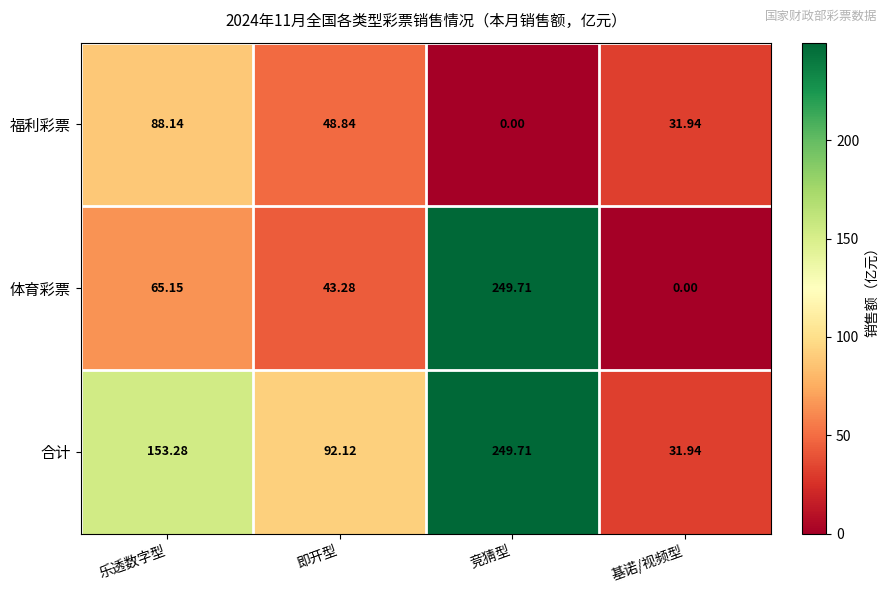

Which label corresponds to the largest value in the chart?

竞猜型